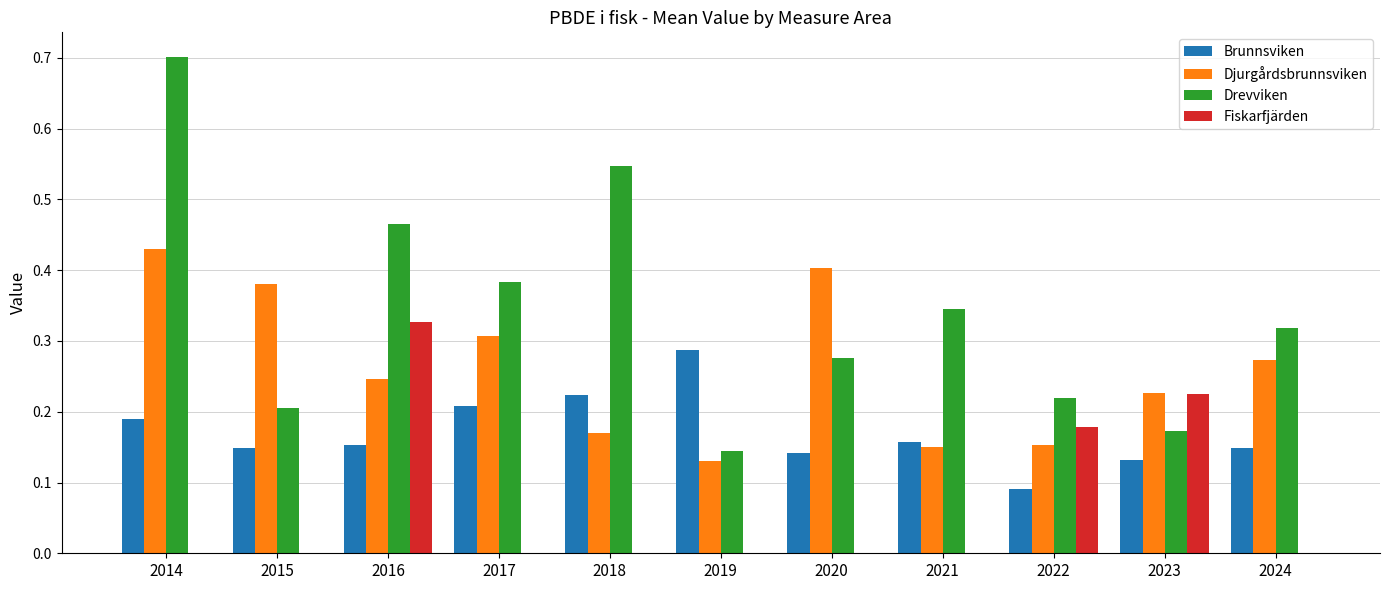

What are all the series names shown in the legend?

Brunnsviken, Djurgårdsbrunnsviken, Drevviken, Fiskarfjärden